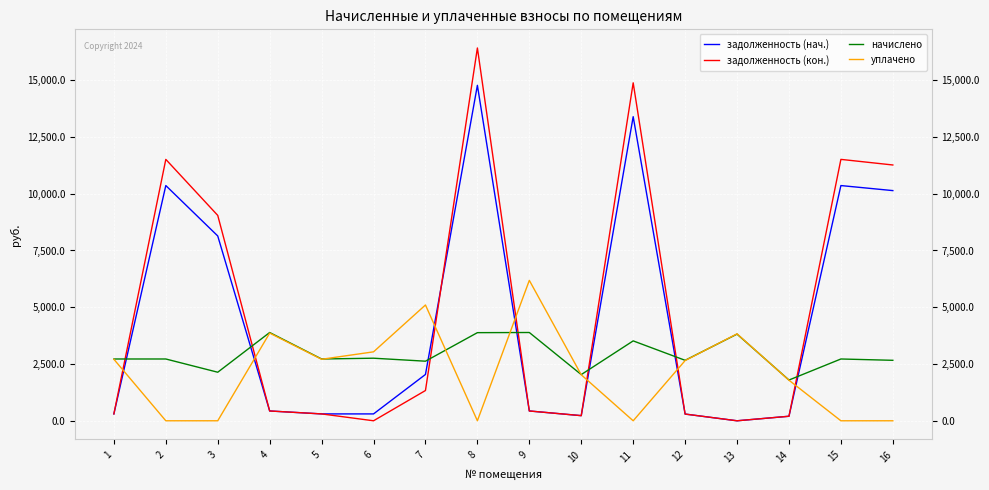

What is the sum of the задолженность (нач.) values at 6 and 13?

302.4